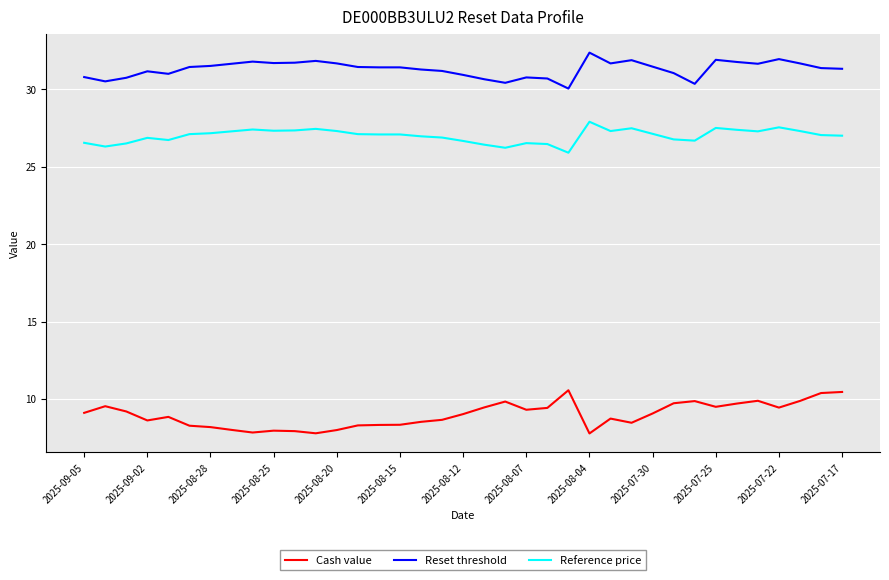

Rank the series by their maximum value, from highest to lowest.

Reset threshold, Reference price, Cash value